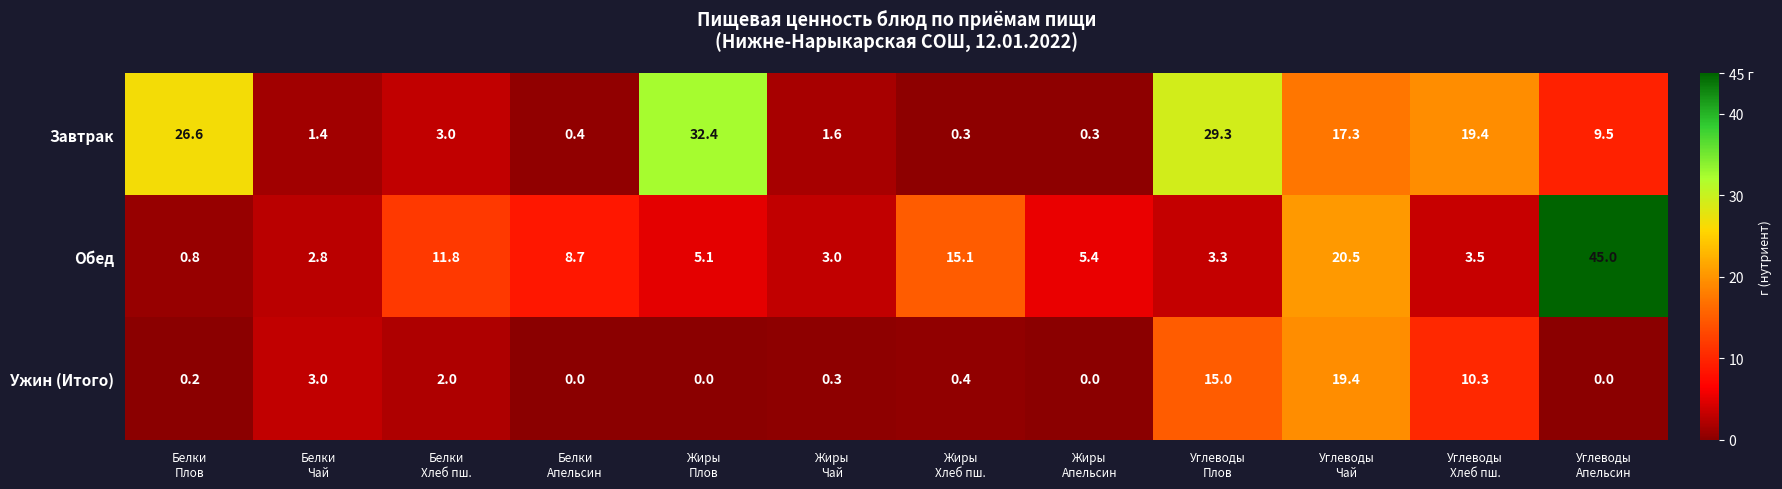

What is the sum of all Ужин (Итого) values?

50.6